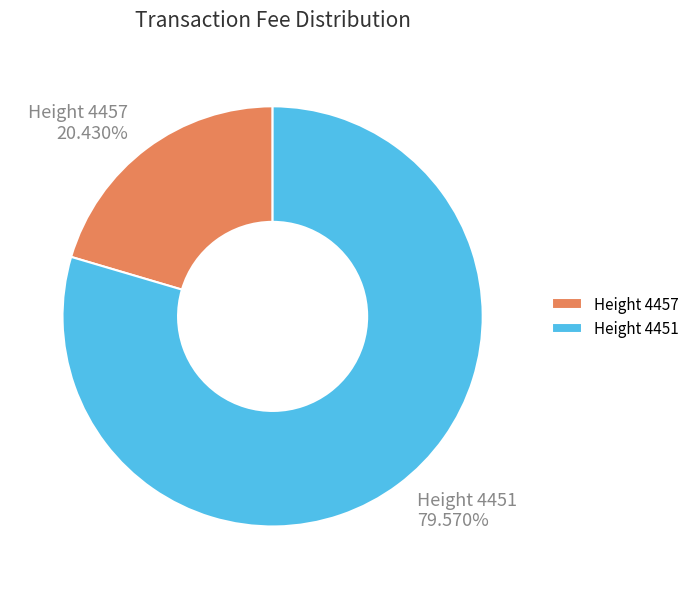

What is the majority slice?

Height 4451